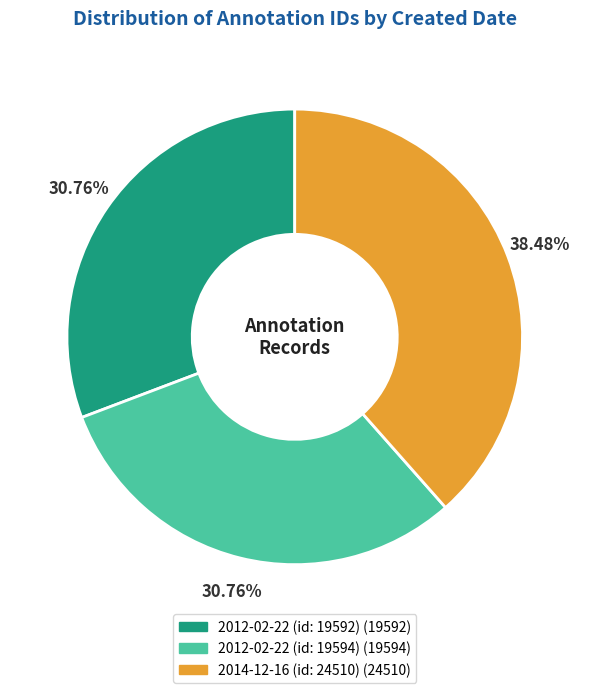

Count the number of slices in the pie.

3